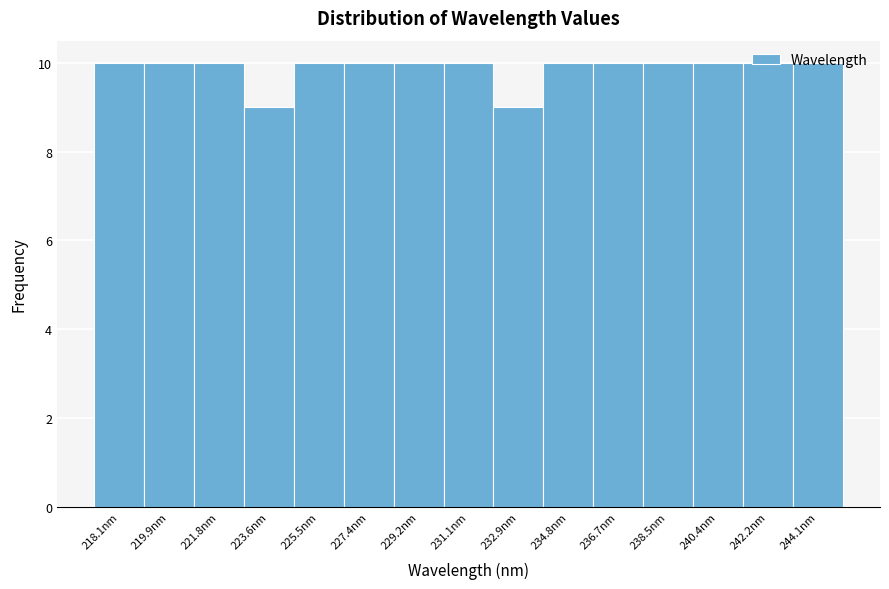

What is the maximum value shown in the chart?

10